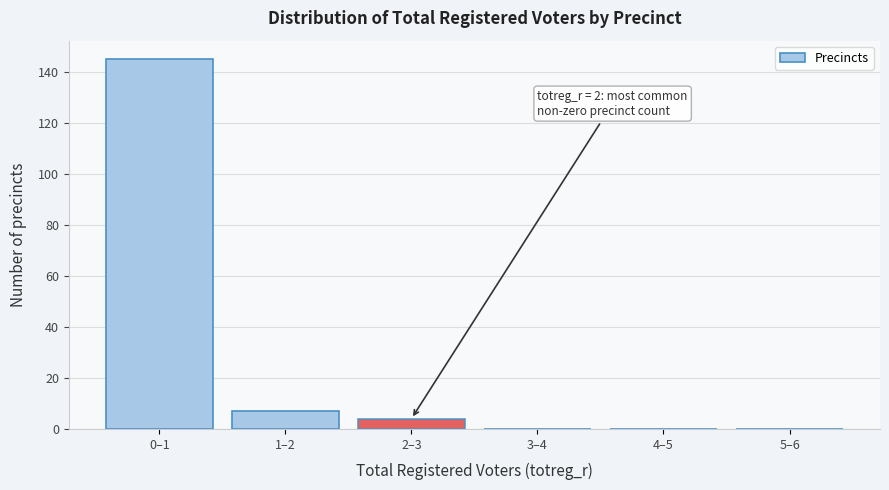

Reading right to left, extract all data points from this chart.

5–6=0	4–5=0	3–4=0	2–3=4	1–2=7	0–1=145